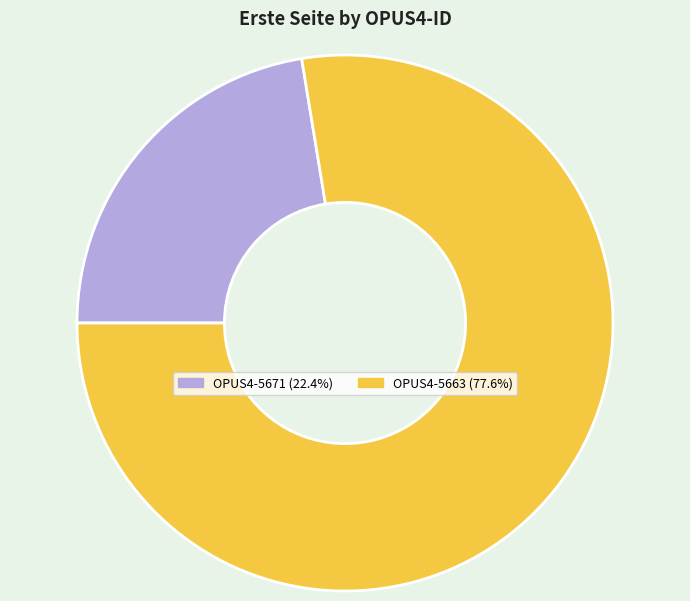

Is the sum of OPUS4-5663 (77.6%) and OPUS4-5671 (22.4%) greater than half?

Yes